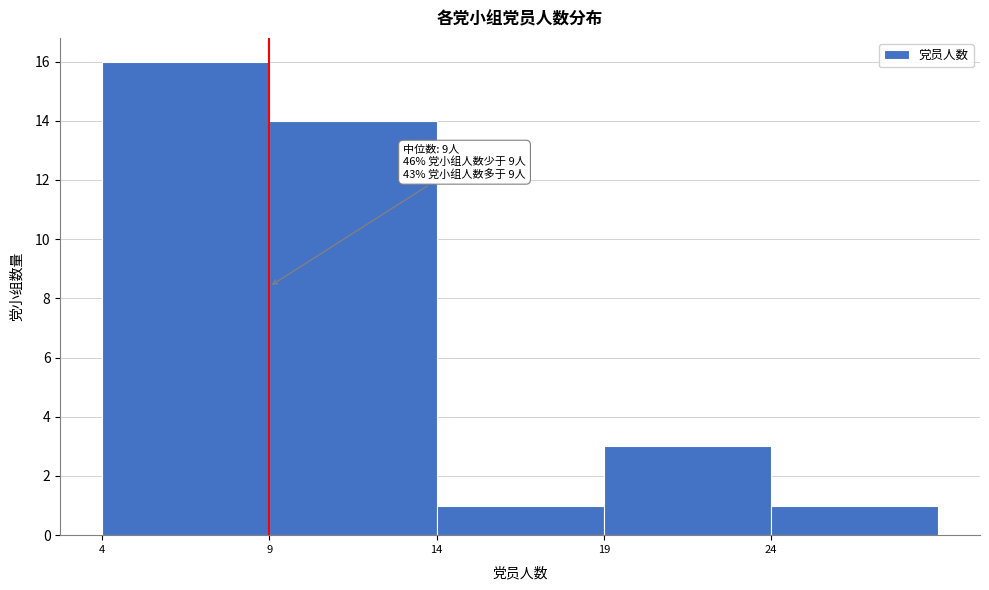

Over which range of the x-axis is the bar tallest?

4 to 9